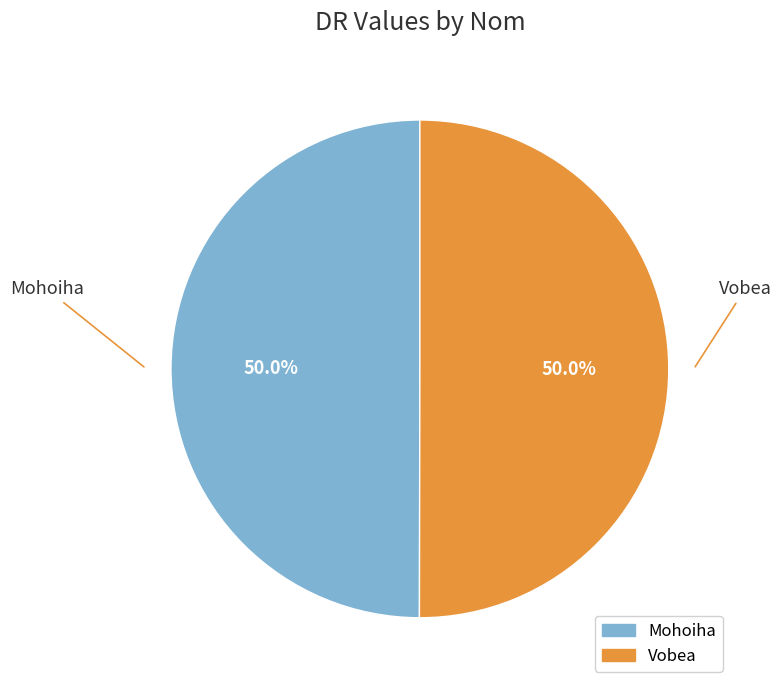

What is the total percentage of Mohoiha and Vobea?

100.0%